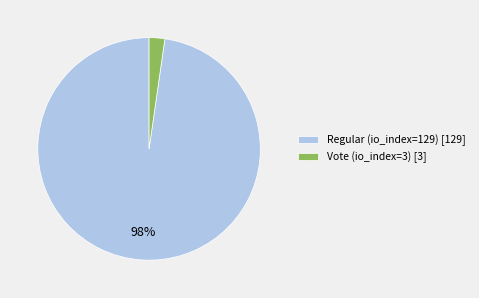

What is the largest slice in the pie chart?

Regular (io_index=129)